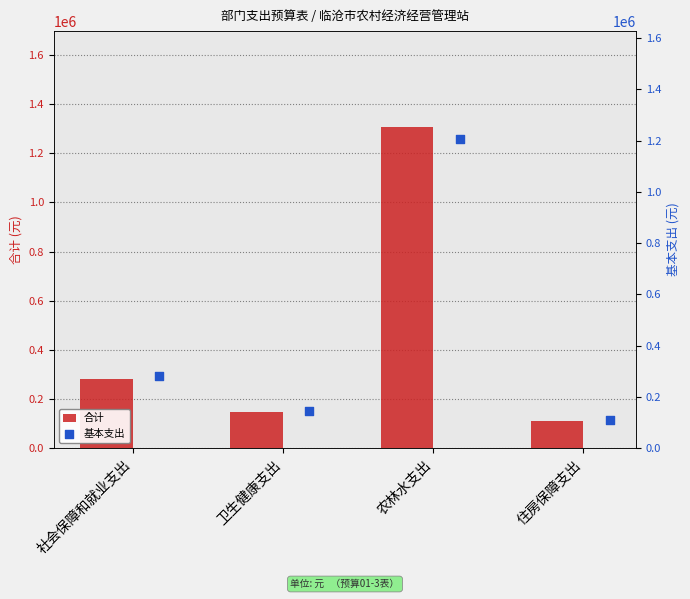

At which label does 合计 reach its minimum?

住房保障支出